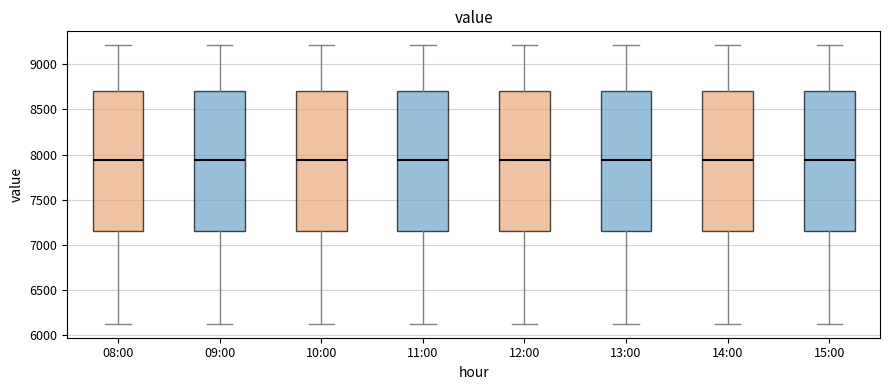

Reading left to right, transcribe this box plot: for each box, give where its median line is, the range the box spans, and where its two whiskers end, as read against the y-axis. The values are not printed on the chart, so give them approximately, as read against the axis.

08:00: median 7950, box 7150 to 8700, whiskers 6150 to 9200
09:00: median 7950, box 7150 to 8700, whiskers 6150 to 9200
10:00: median 7950, box 7150 to 8700, whiskers 6150 to 9200
11:00: median 7950, box 7150 to 8700, whiskers 6150 to 9200
12:00: median 7950, box 7150 to 8700, whiskers 6150 to 9200
13:00: median 7950, box 7150 to 8700, whiskers 6150 to 9200
14:00: median 7950, box 7150 to 8700, whiskers 6150 to 9200
15:00: median 7950, box 7150 to 8700, whiskers 6150 to 9200